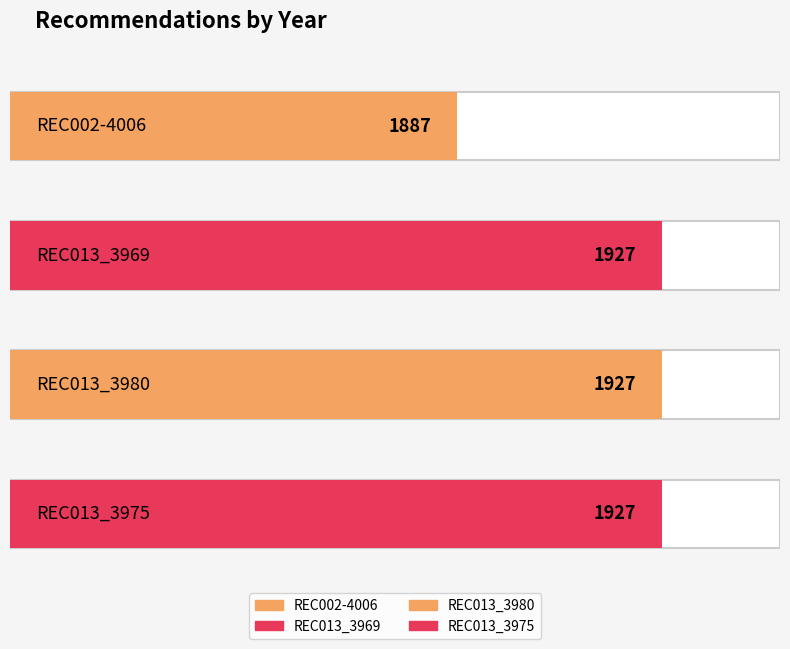

Are the bars horizontal?

Yes